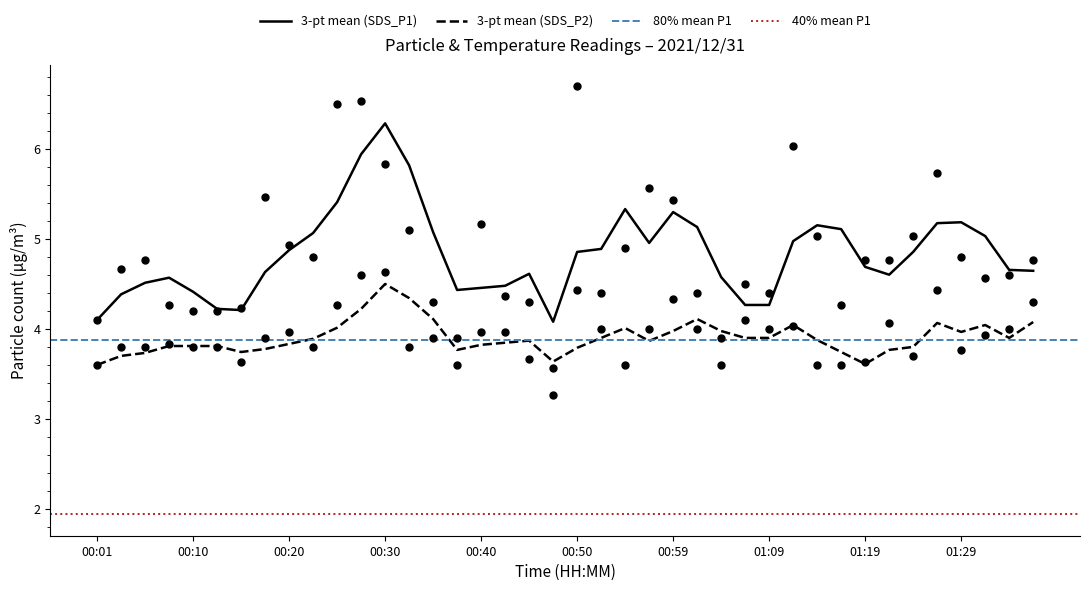

Is the value of SDS_P1 at 00:52 greater than the value of SDS_P2 at 00:50?

No